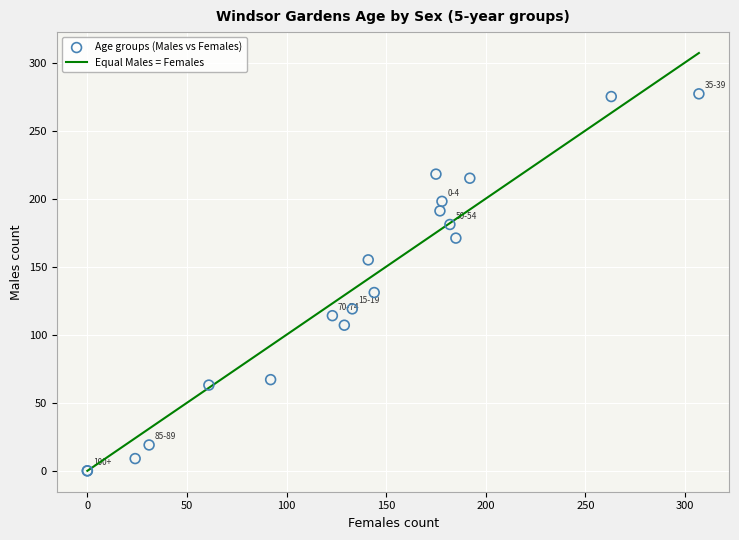

What Y value in the scatter plot is closest to 138?

131